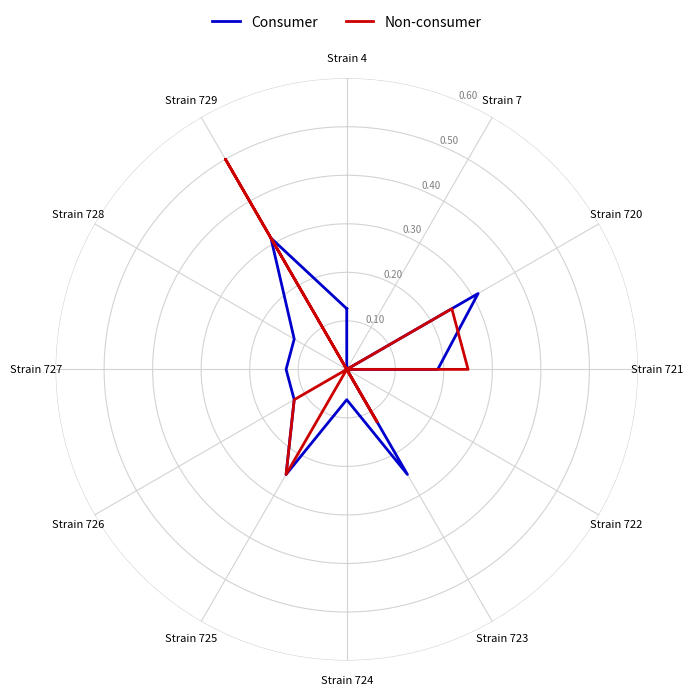

What is the label of the 10th point from the right?

Strain 721